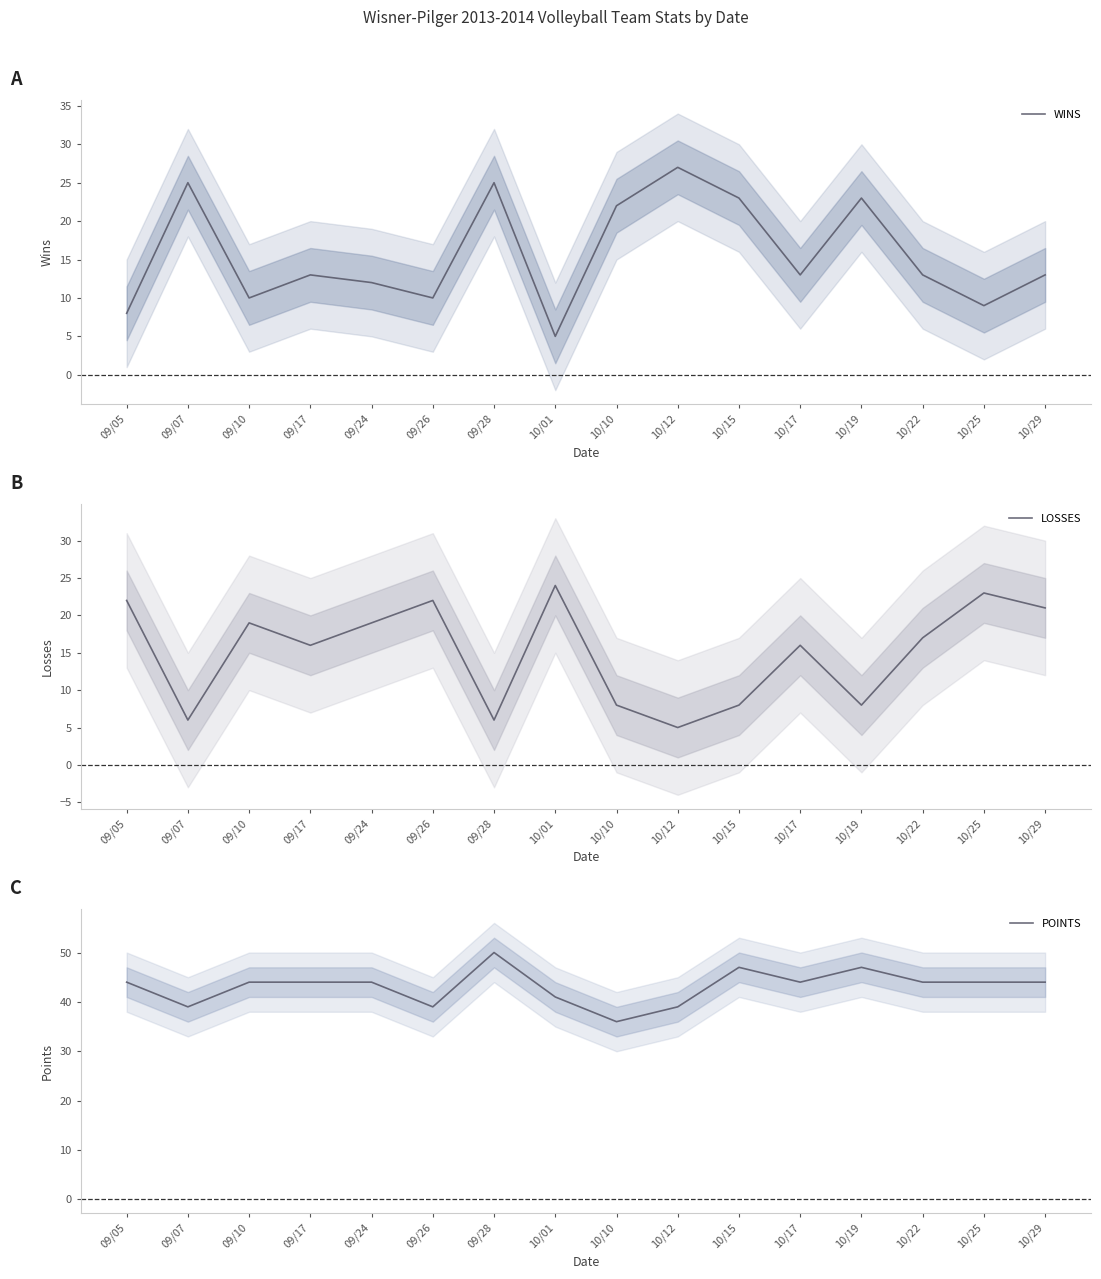

How many intersections are there between LOSSES and WINS?

8